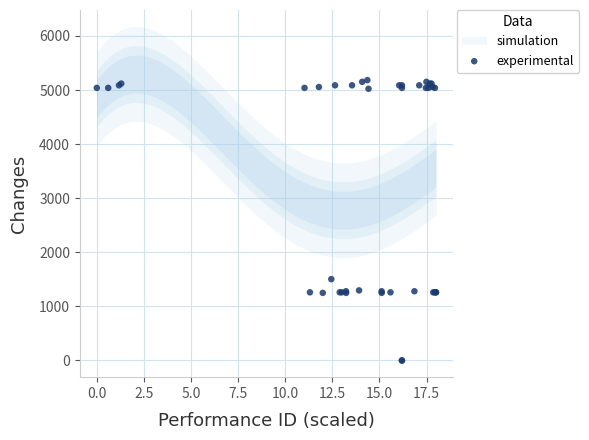

What Y value in the scatter plot is closest to 2592?

1504